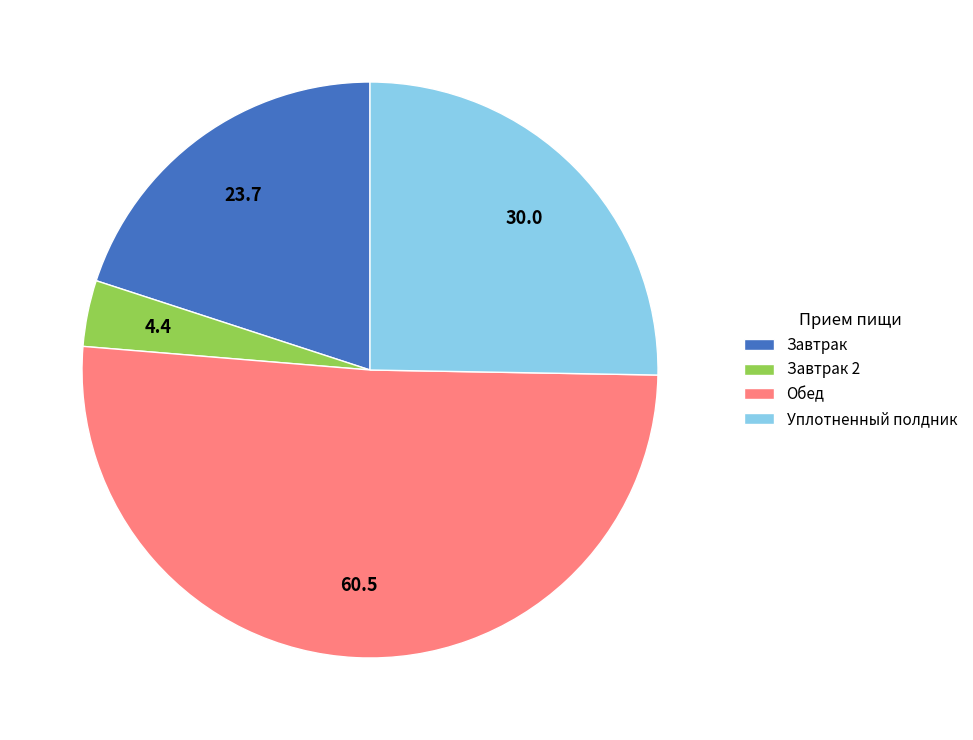

Is the sum of Завтрак 2 and Уплотненный полдник greater than half?

No